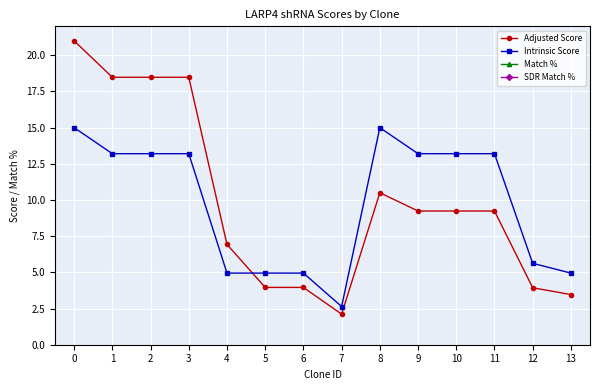

True or false: Intrinsic Score and Adjusted Score intersect in this chart.

True